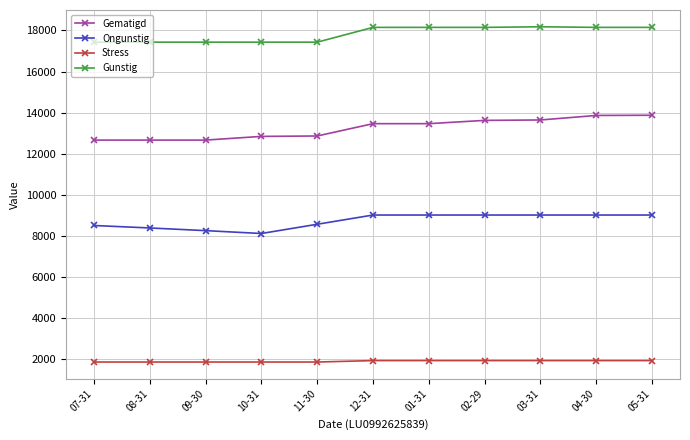

Is the value of Gematigd at 12-31 greater than the value of Gunstig at 08-31?

No